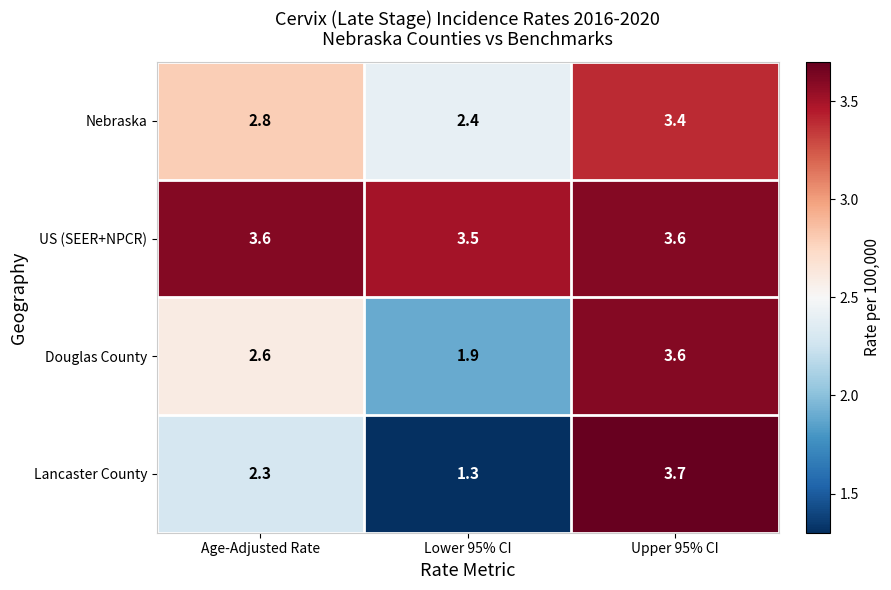

Reading left to right, what are all the values shown in this chart?

Nebraska: 2.8	2.4	3.4
US (SEER+NPCR): 3.6	3.5	3.6
Douglas County: 2.6	1.9	3.6
Lancaster County: 2.3	1.3	3.7